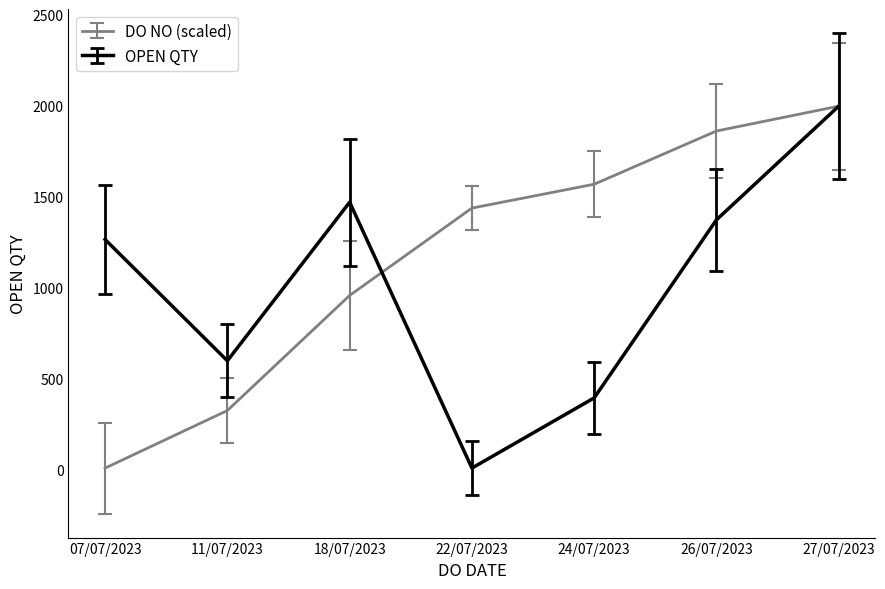

List the labels in order of DO NO (scaled) value, smallest first.

07/07/2023, 11/07/2023, 18/07/2023, 22/07/2023, 24/07/2023, 26/07/2023, 27/07/2023